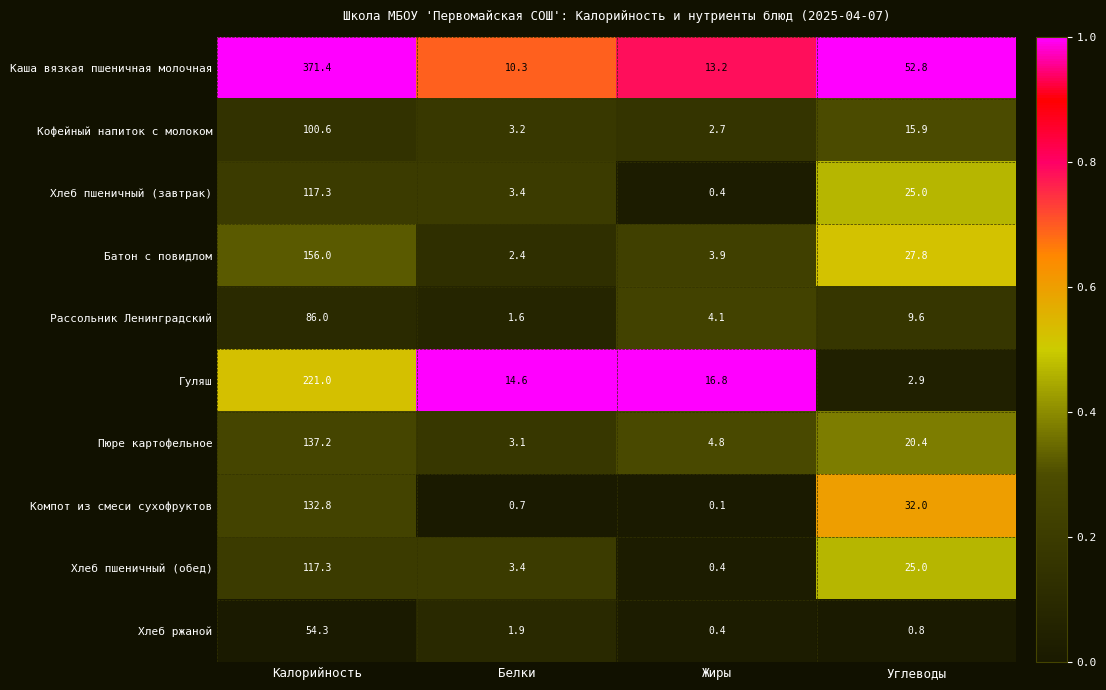

What is the difference between the maximum and second lowest values in the Компот из смеси сухофруктов series?

132.1